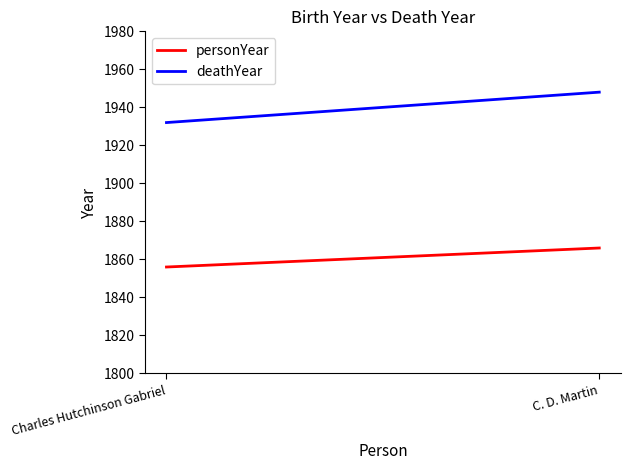

What is the total value across all series at C. D. Martin?

3814